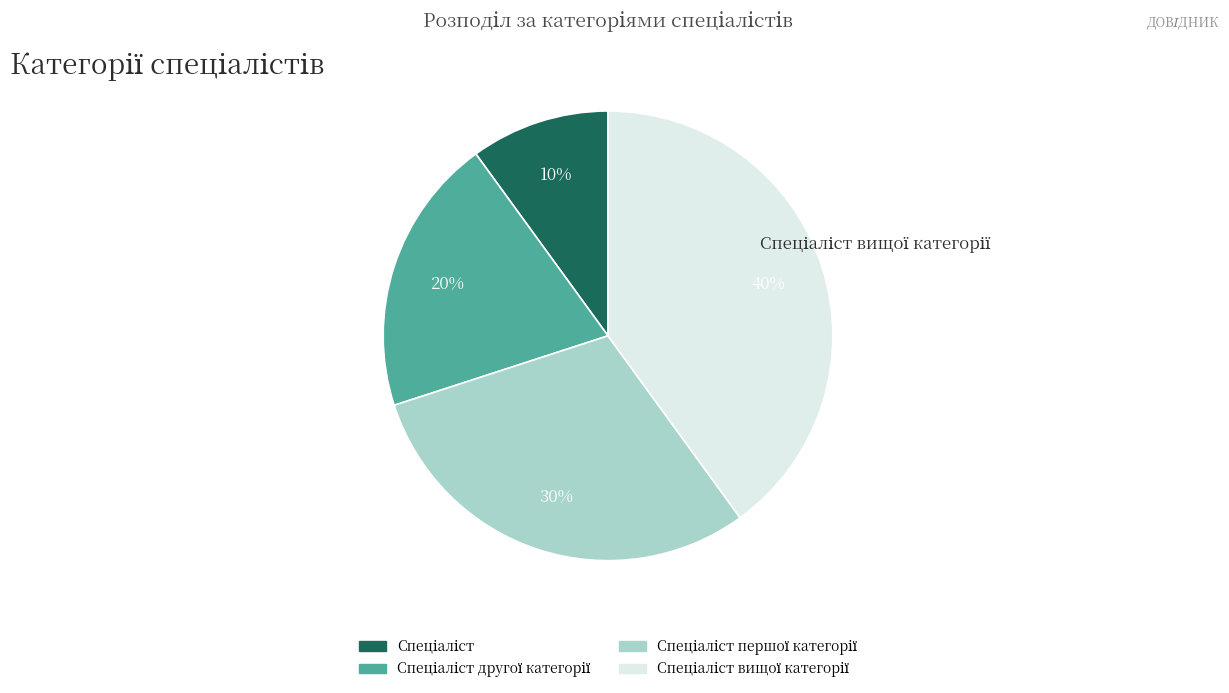

Is there any slice that represents more than half of the pie?

No